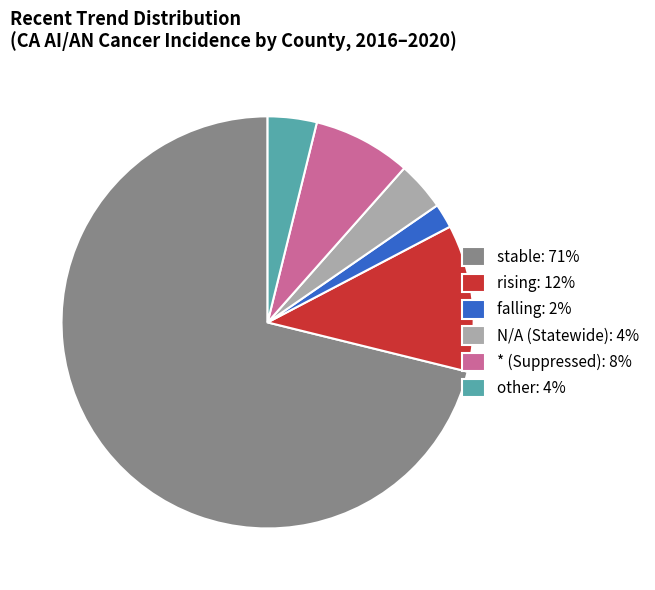

True or false: other: 4% accounts for 4% of the total.

True